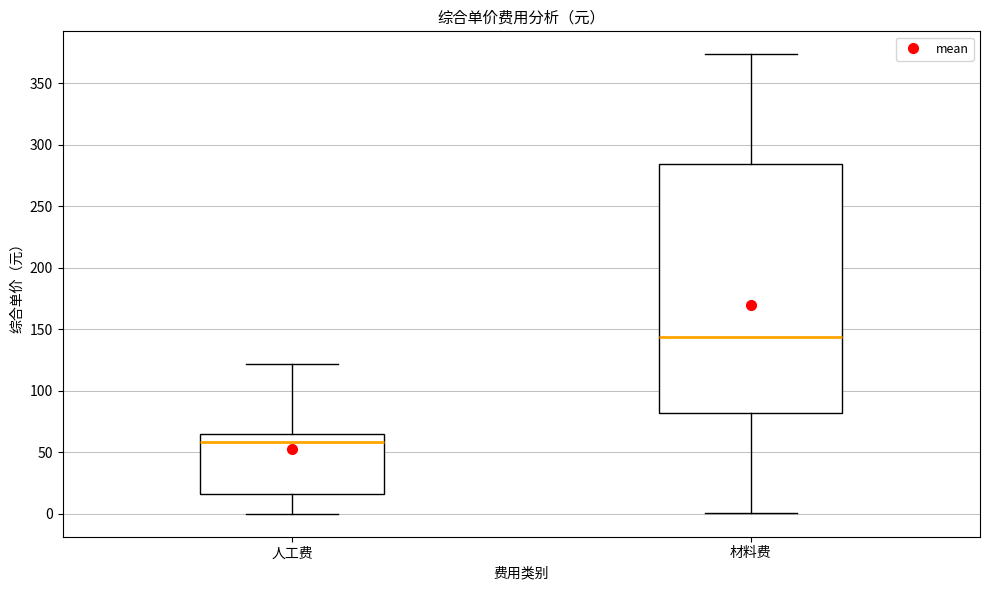

Reading left to right, transcribe this box plot: for each box, give where its median line is, the range the box spans, and where its two whiskers end, as read against the y-axis. The values are not printed on the chart, so give them approximately, as read against the axis.

人工费: median 60, box 15 to 65, whiskers 0 to 120
材料费: median 145, box 80 to 285, whiskers 0 to 375